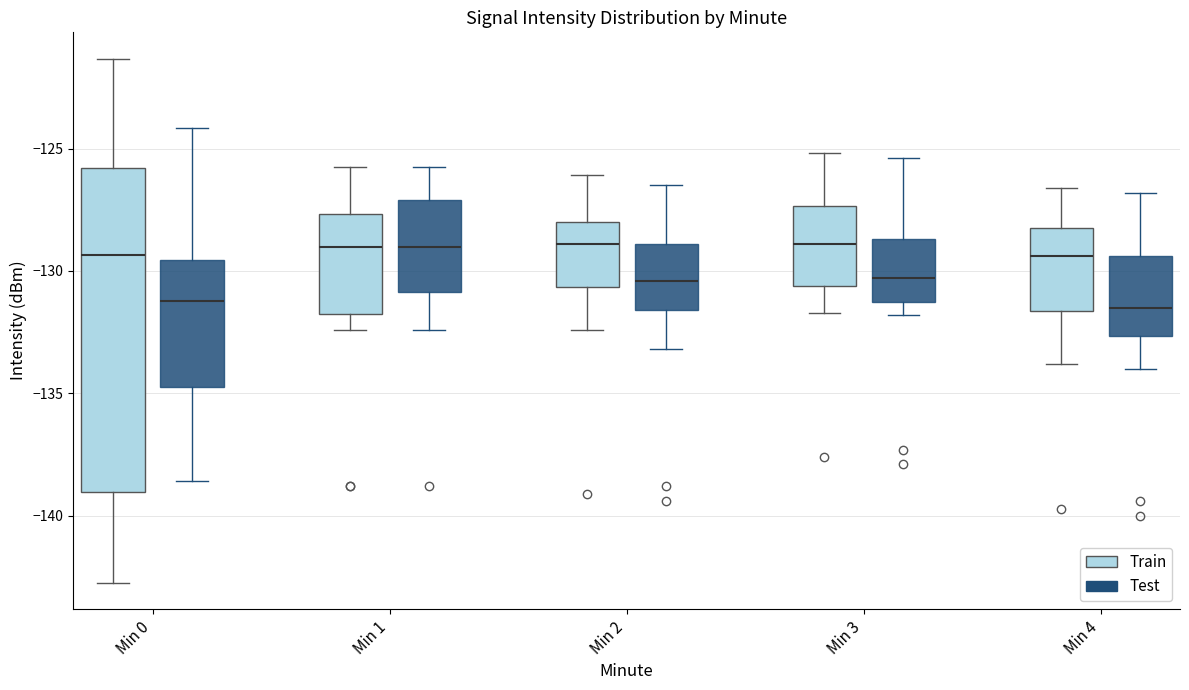

Reading left to right, read every box against the y-axis: the position of its median line, the range the box covers, and the ends of its whiskers. The values are not printed on the chart, so give them approximately, as read against the axis.

Min 0 (Train): median -129.5, box -139.0 to -126.0, whiskers -142.5 to -121.5
Min 0 (Test): median -131.0, box -135.0 to -129.5, whiskers -138.5 to -124.0
Min 1 (Train): median -129.0, box -131.5 to -127.5, whiskers -132.5 to -125.5
Min 1 (Test): median -129.0, box -131.0 to -127.0, whiskers -132.5 to -125.5
Min 2 (Train): median -129.0, box -130.5 to -128.0, whiskers -132.5 to -126.0
Min 2 (Test): median -130.5, box -131.5 to -129.0, whiskers -133.0 to -126.5
Min 3 (Train): median -129.0, box -130.5 to -127.5, whiskers -131.5 to -125.0
Min 3 (Test): median -130.5, box -131.0 to -128.5, whiskers -132.0 to -125.5
Min 4 (Train): median -129.5, box -131.5 to -128.0, whiskers -134.0 to -126.5
Min 4 (Test): median -131.5, box -132.5 to -129.5, whiskers -134.0 to -127.0